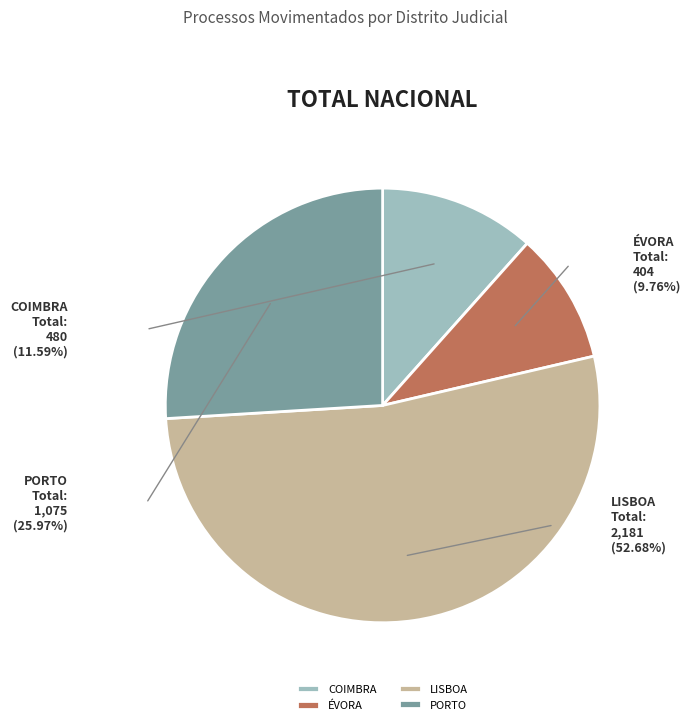

Between DISTRITO JUDICIAL: LISBOA and DISTRITO JUDICIAL: ÉVORA, which is larger?

DISTRITO JUDICIAL: LISBOA